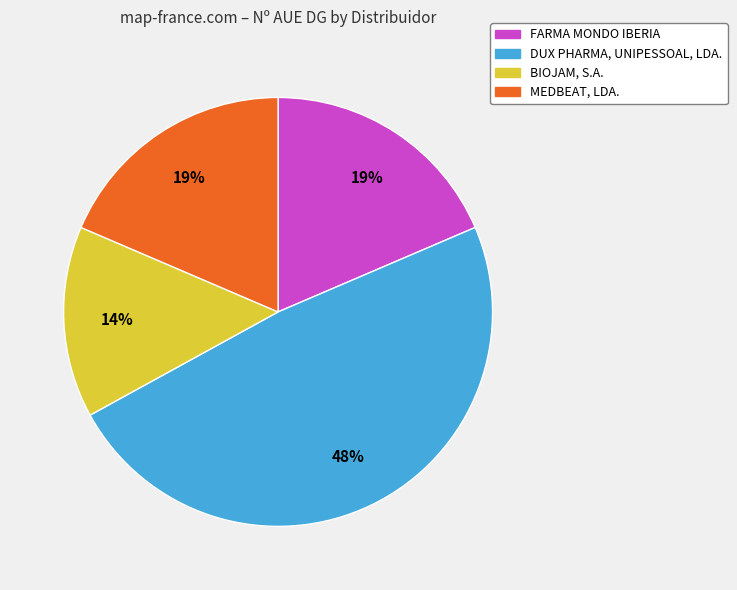

To the nearest percent, what is the difference between the largest and smallest slice percentages?

34%